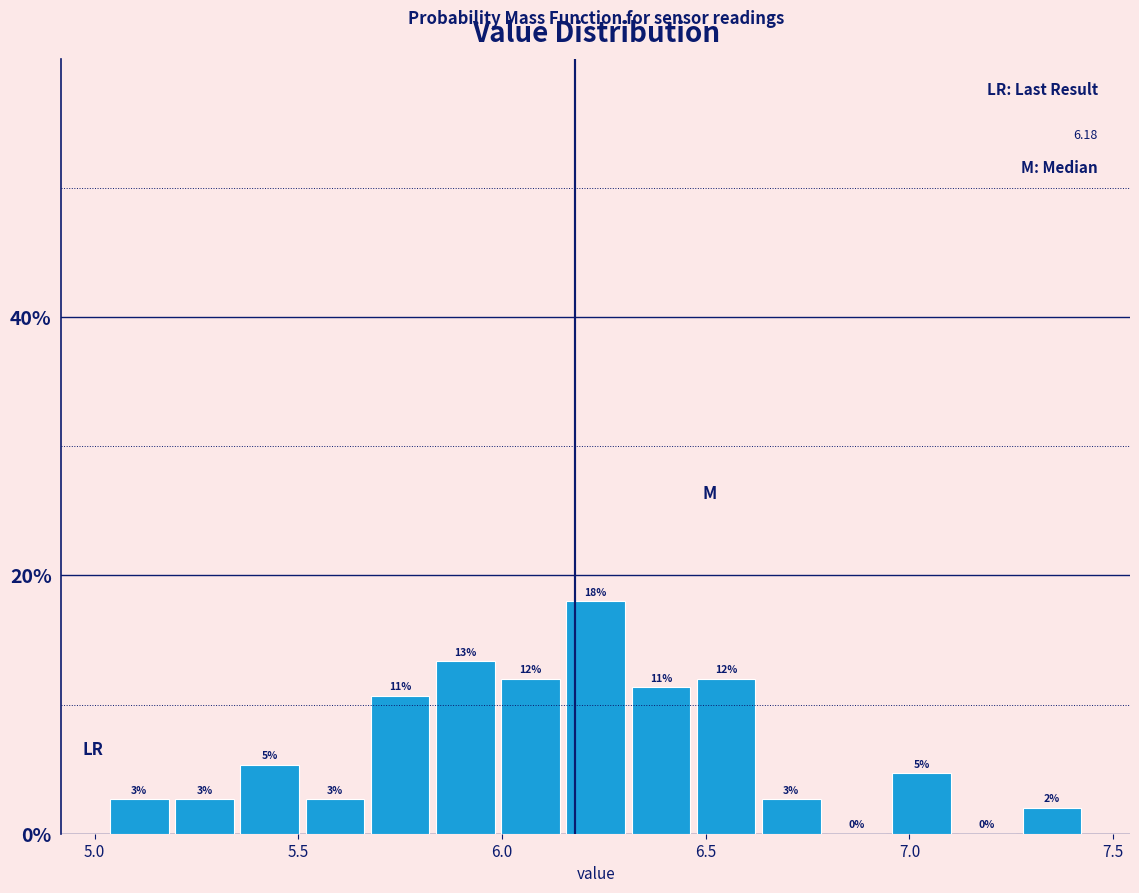

Around what value on the x-axis is the tallest bar? Give the approximate position of its centre, as read against the axis.

6.25